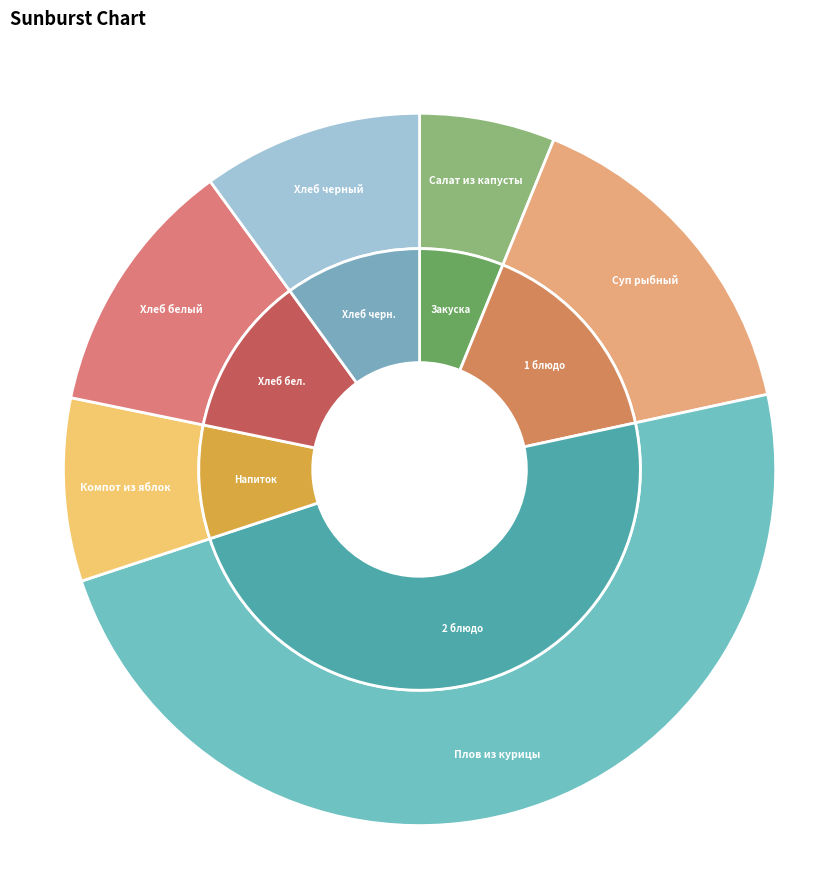

To the nearest percent, what is the difference between the Хлеб белый and Салат из капусты slice percentages?

6%